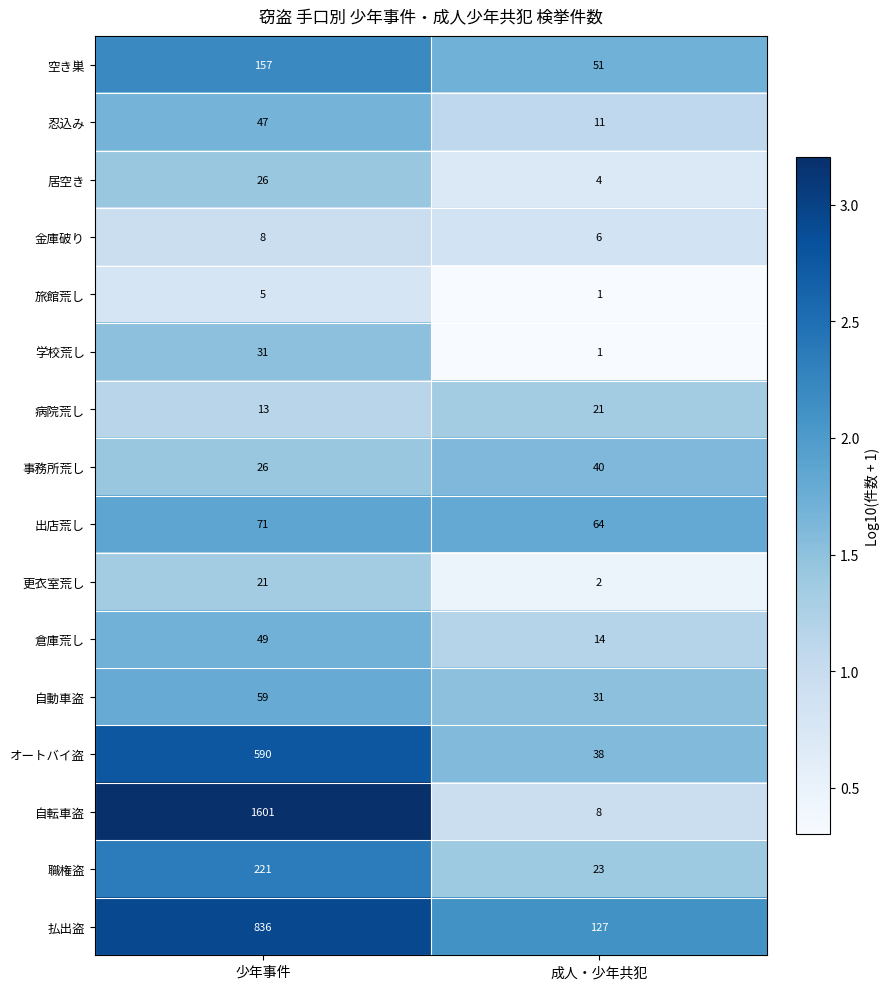

Which category has the highest value across all series?

少年事件